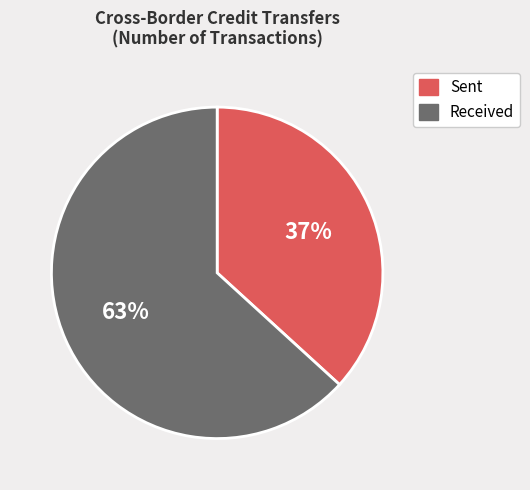

To the nearest percent, what is the average slice percentage?

50%